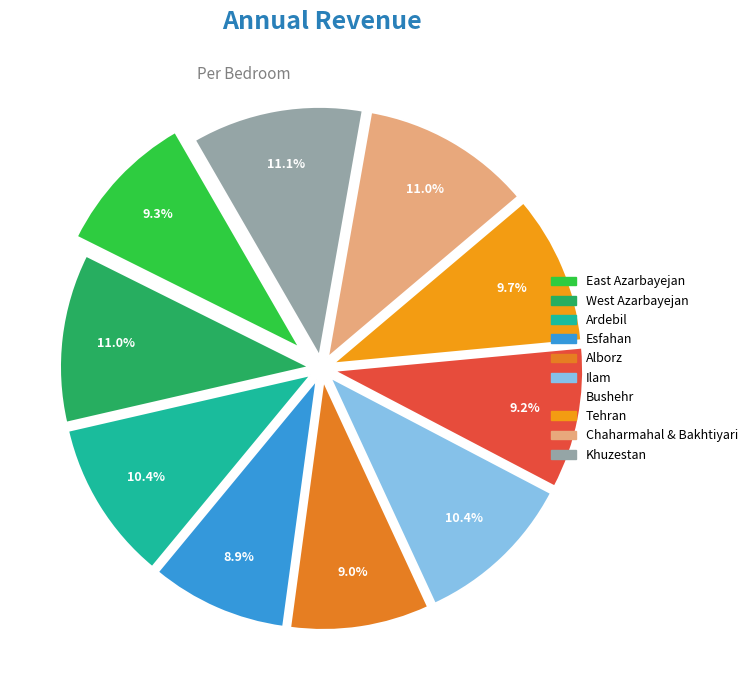

What portion of the pie excludes Khuzestan?

88.9%